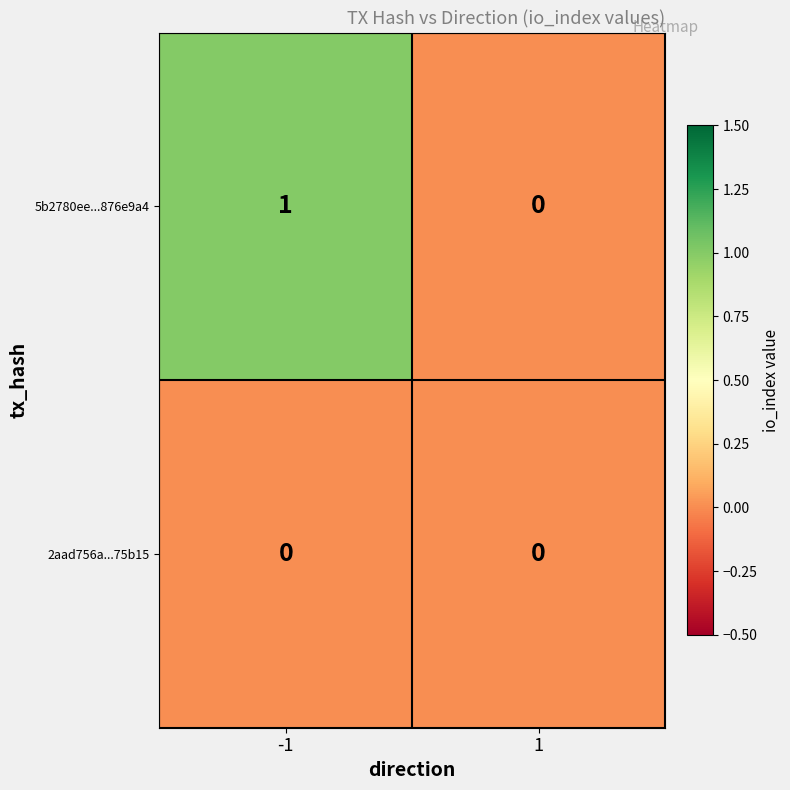

Is it true that 5b2780ee...876e9a4 equals 0 at 1?

True